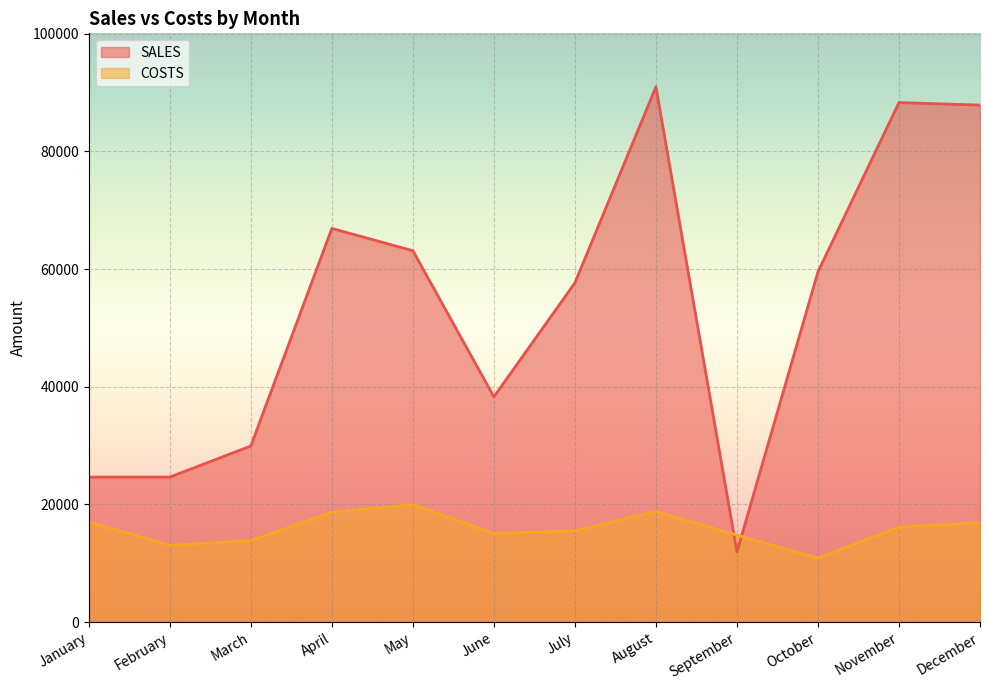

Reading left to right, extract all data points from this chart.

SALES: January=24640	February=24640	March=29923	April=66901	May=63116	June=38281	July=57650	August=90967	September=11910	October=59531	November=88297	December=87868
COSTS: January=16999	February=13059	March=13826	April=18658	May=19949	June=15054	July=15524	August=18794	September=14775	October=10870	November=16134	December=16886